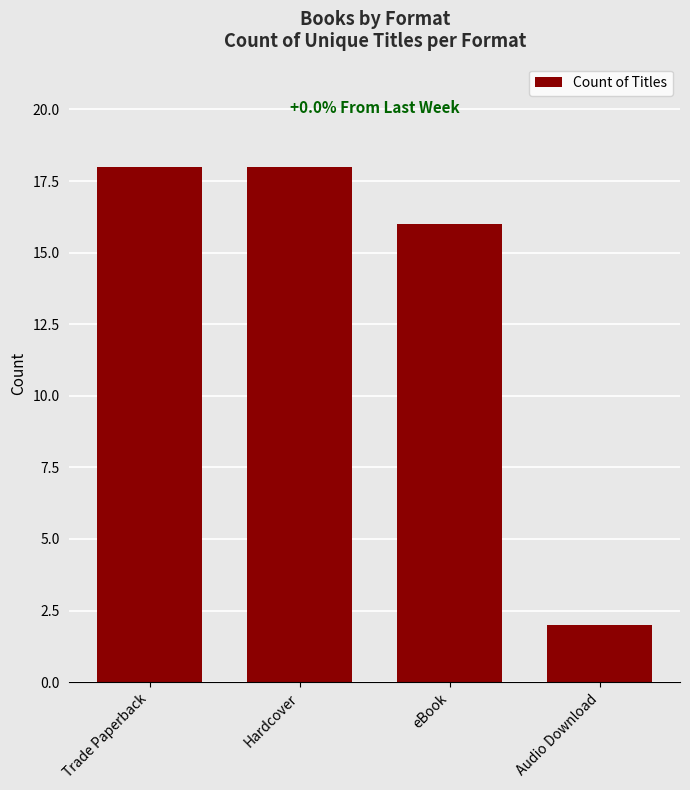

What is the greatest value displayed?

18